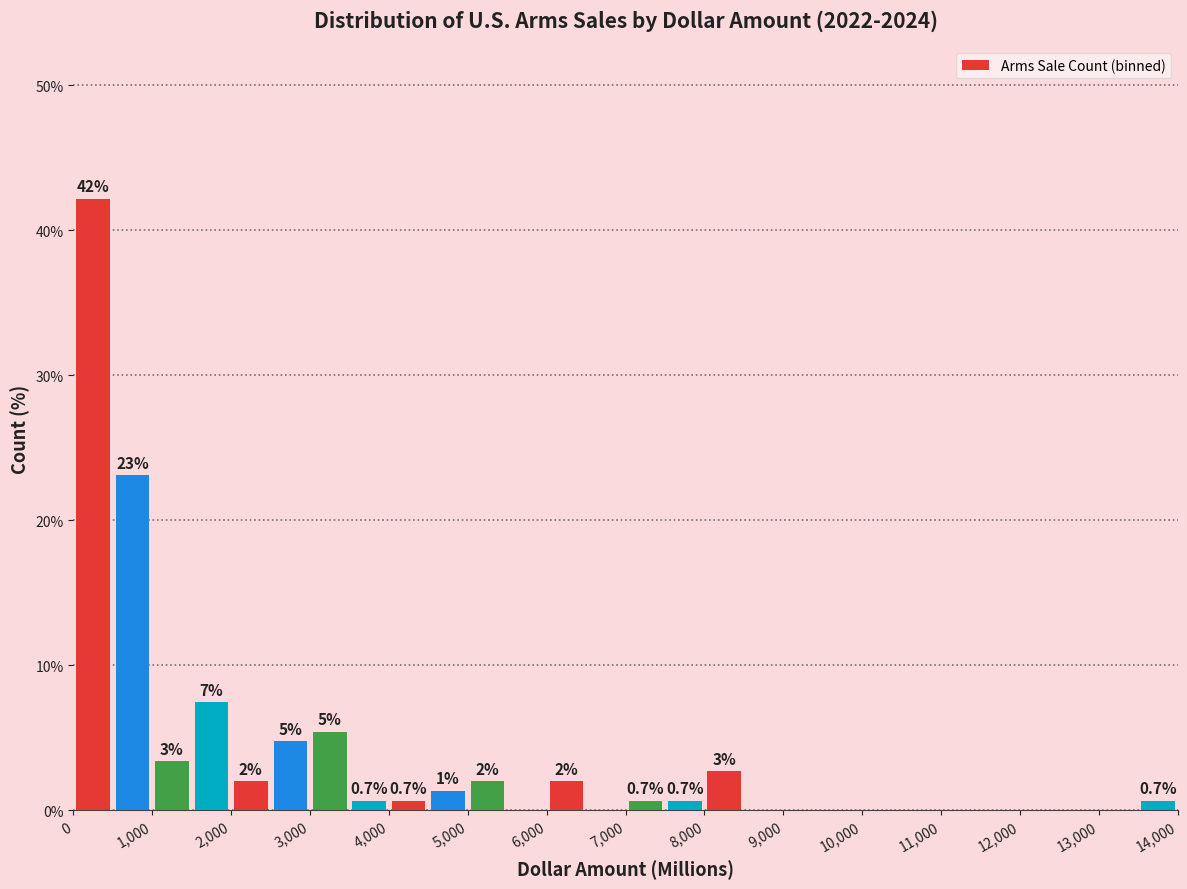

Over which range of the x-axis is the bar tallest?

0 to 500